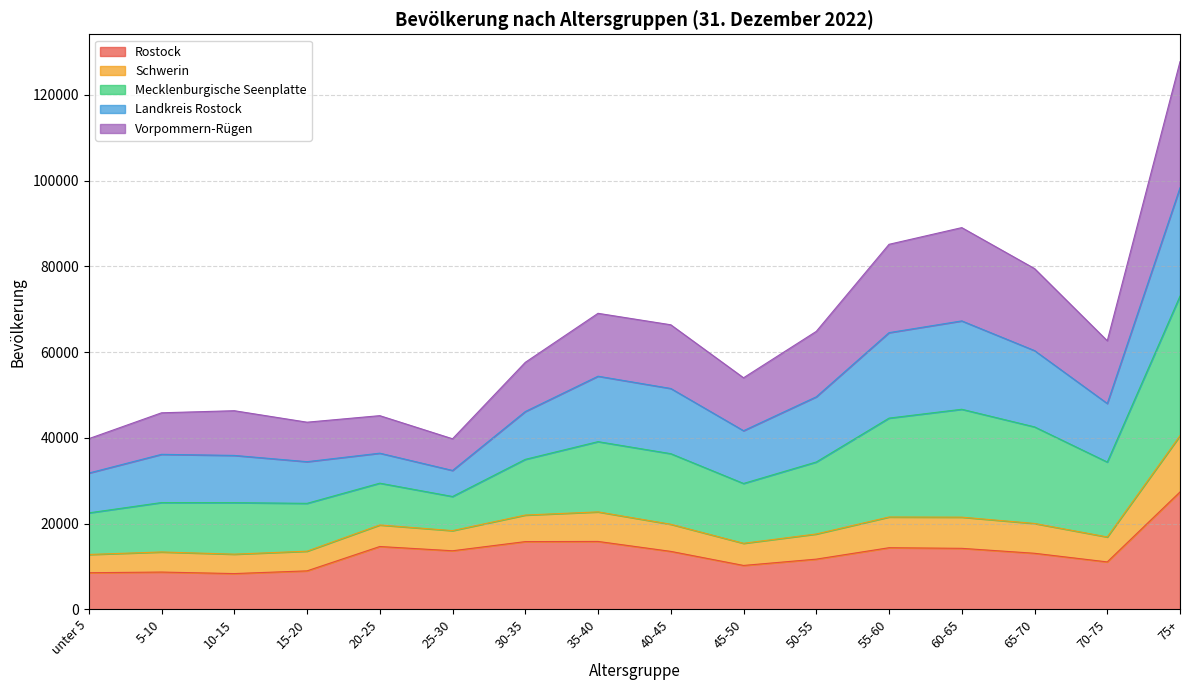

Does the chart have visible grid lines?

Yes